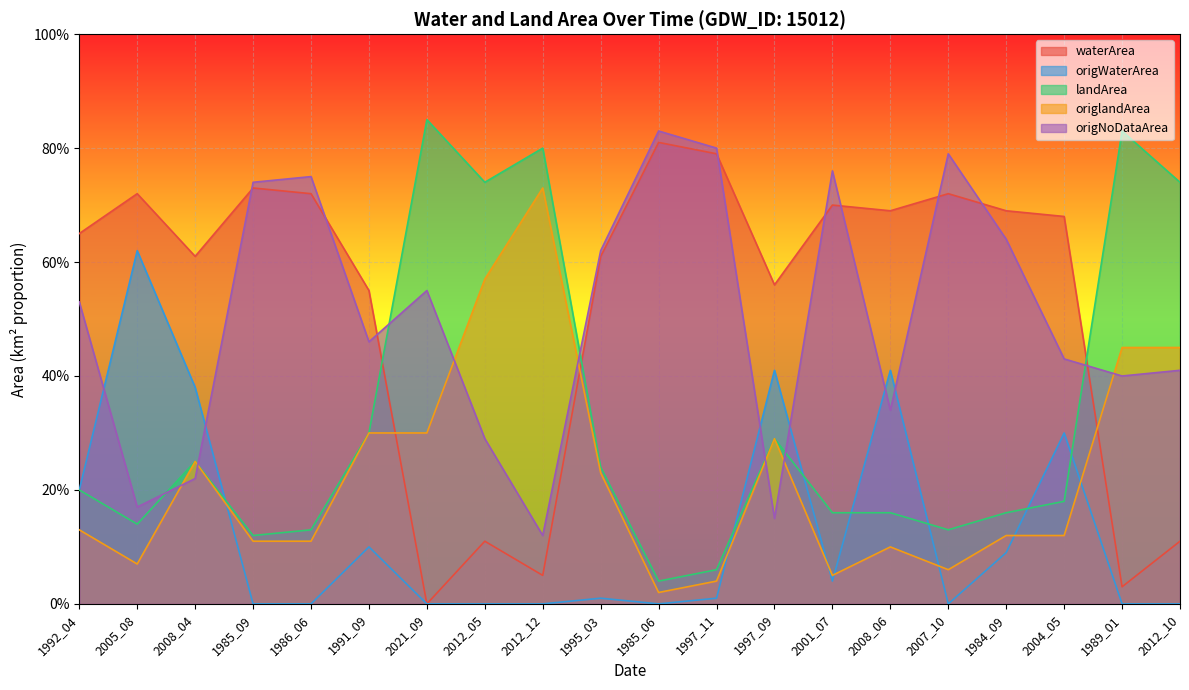

The origWaterArea series shows 0.0 at 2001_07. True or false?

False